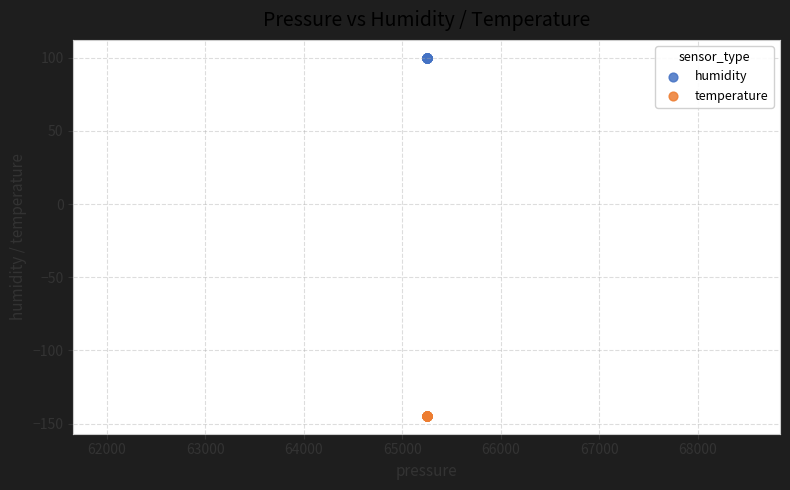

Which series contains the lowest Y value?

temperature